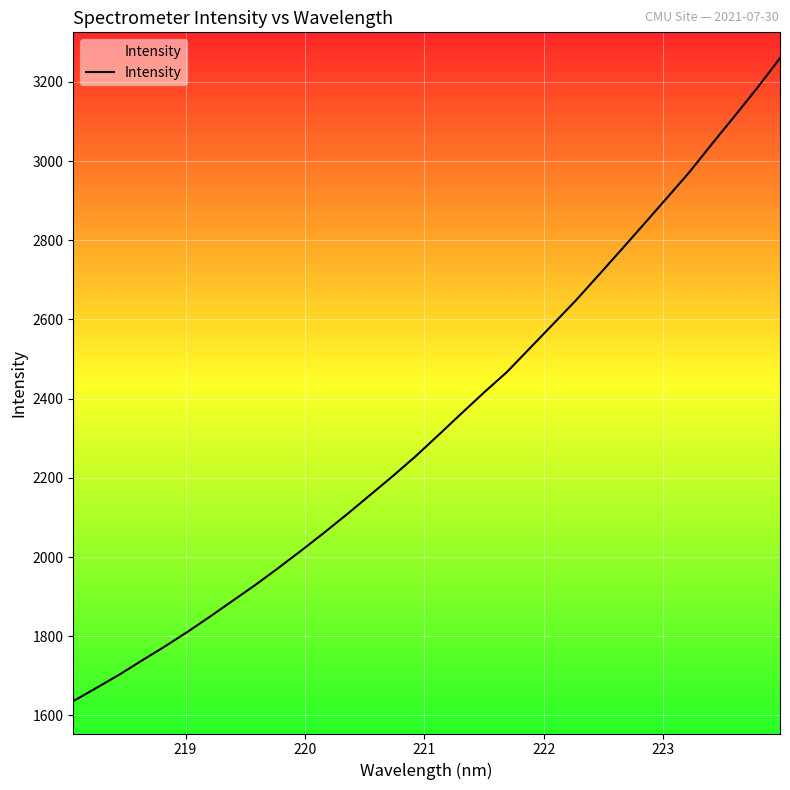

What is the difference between the maximum and minimum values?

1623.5